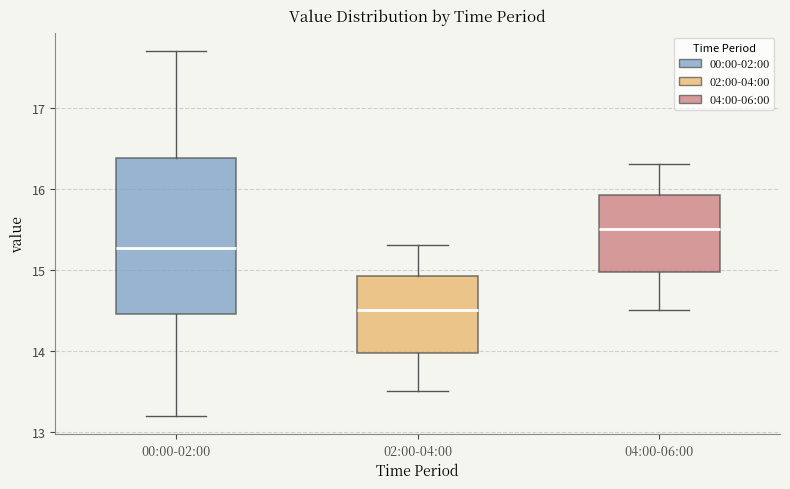

Which box has the lowest median line?

02:00-04:00